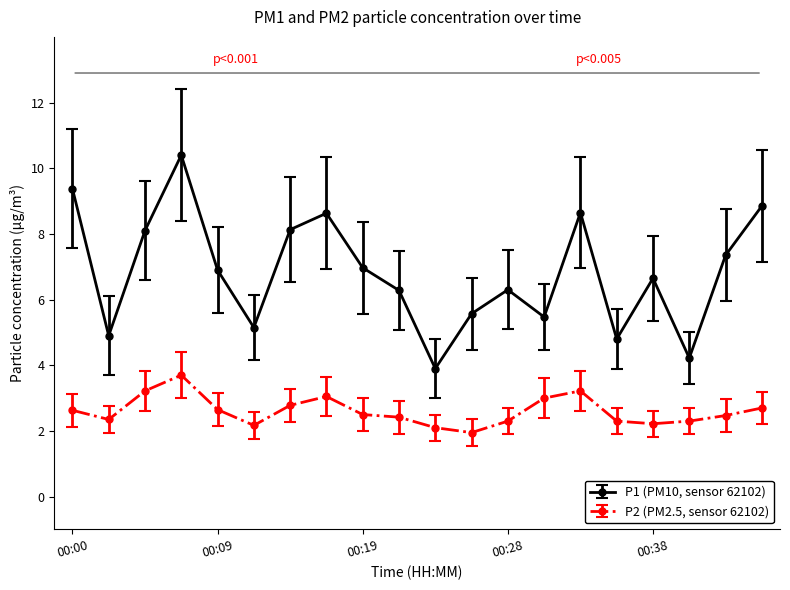

Rank the series by their maximum value, from highest to lowest.

P1 (PM10, sensor 62102), P2 (PM2.5, sensor 62102)